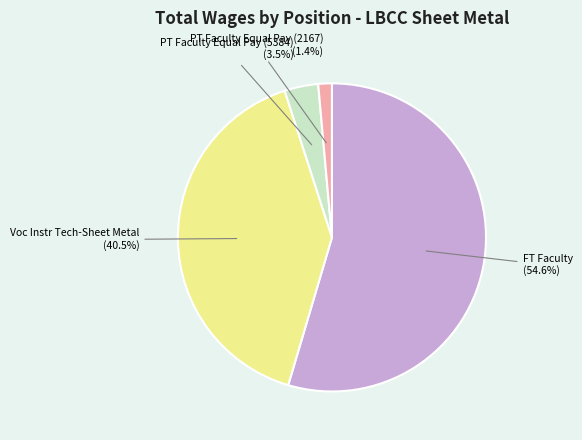

Between PT Faculty Equal Pay (5384) and Voc Instr Tech-Sheet Metal, which is larger?

Voc Instr Tech-Sheet Metal